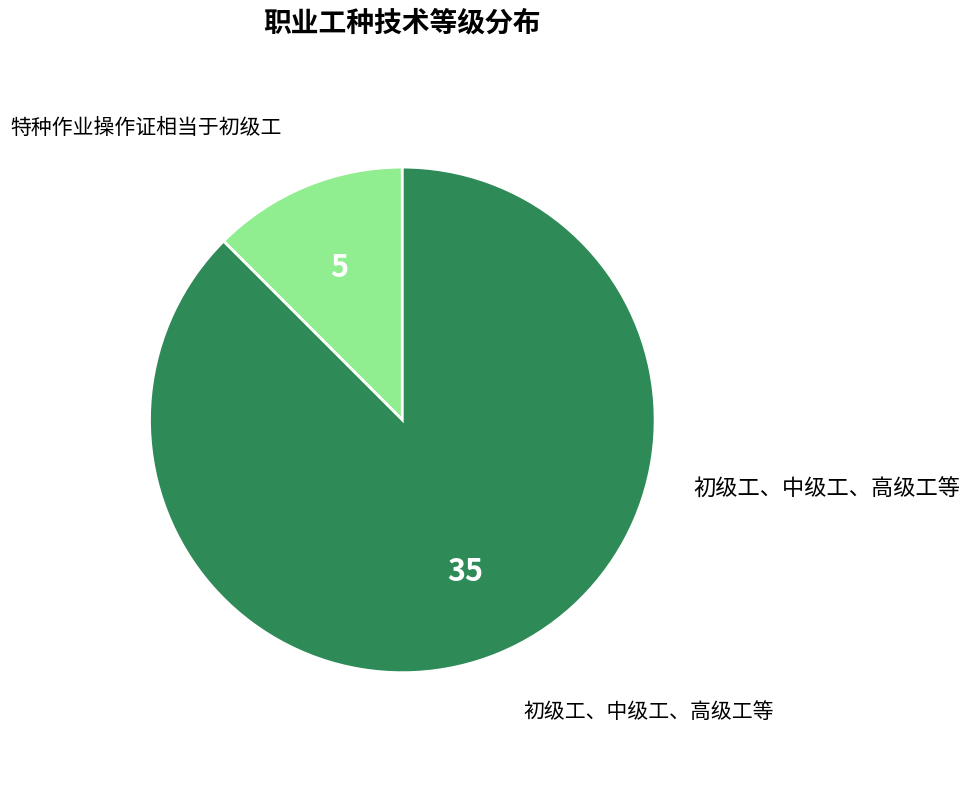

Do 特种作业操作证相当于初级工 and 初级工、中级工、高级工等 together represent more than half of the pie?

Yes